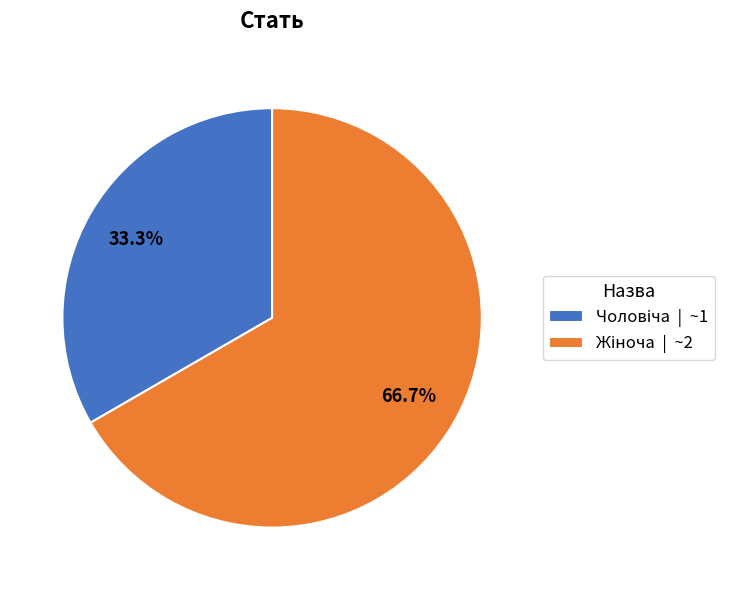

Count the number of slices in the pie.

2